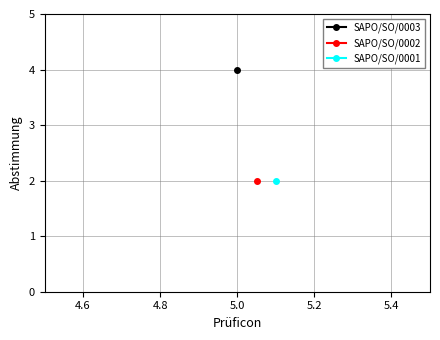

What is the maximum value shown in the chart?

4